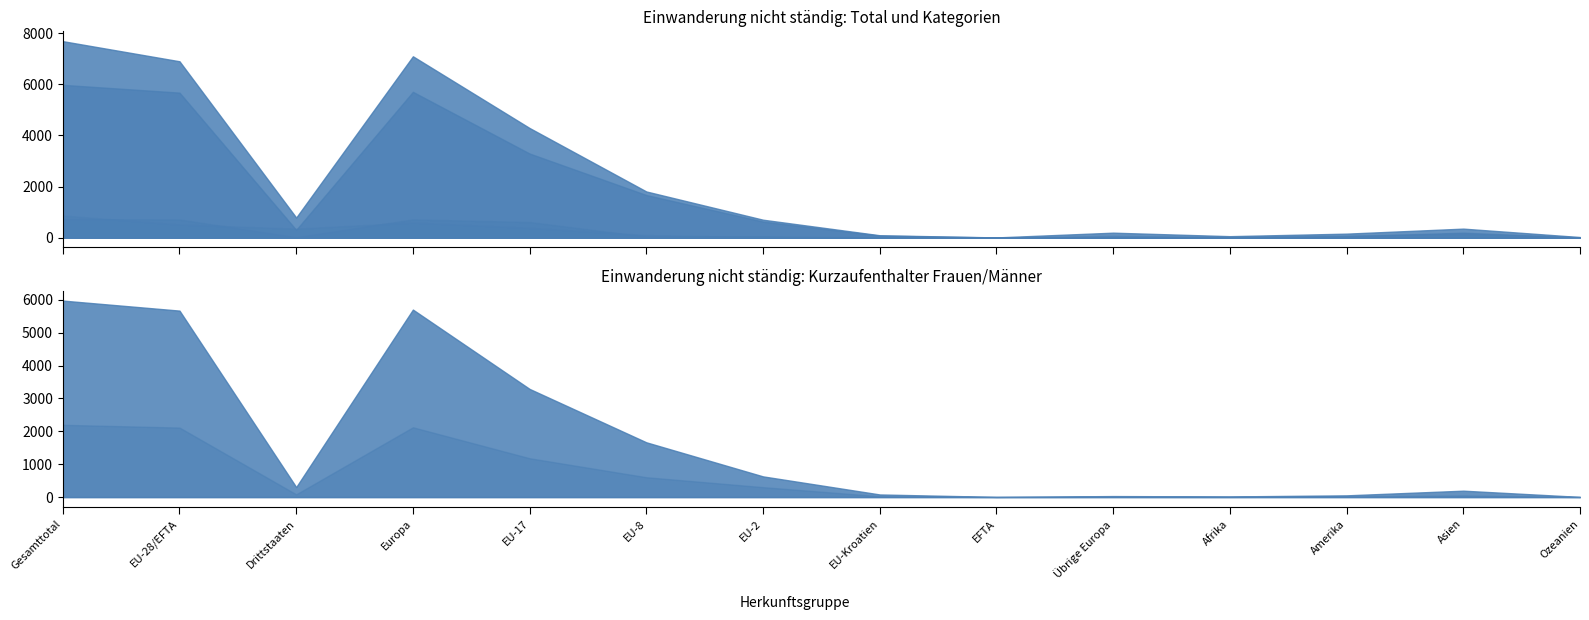

Which series has the largest total across all categories?

Total nicht ständige